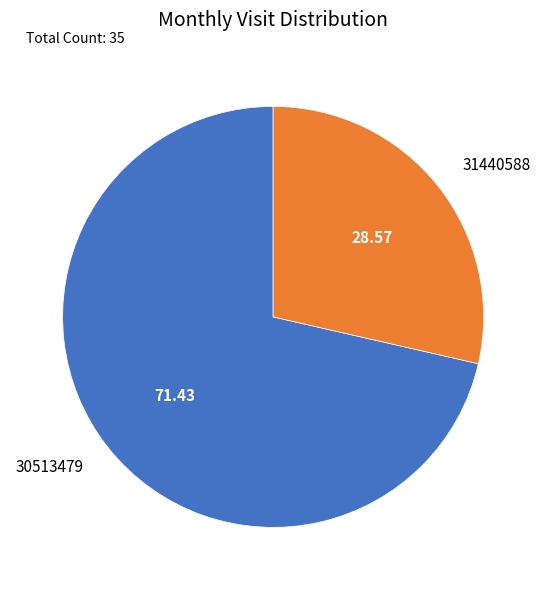

Is it true that 31440588 is 29% of the pie?

True